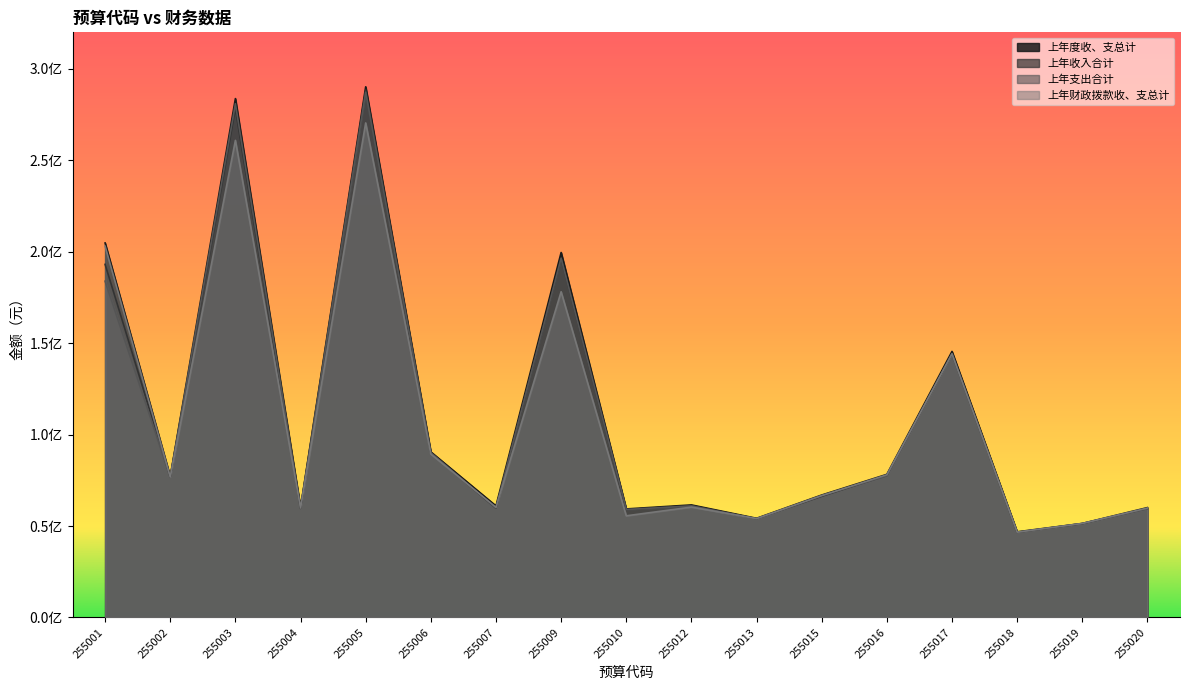

What is the value of the 上年财政拨款收、支总计 point at the 14th from the left?

144159788.4